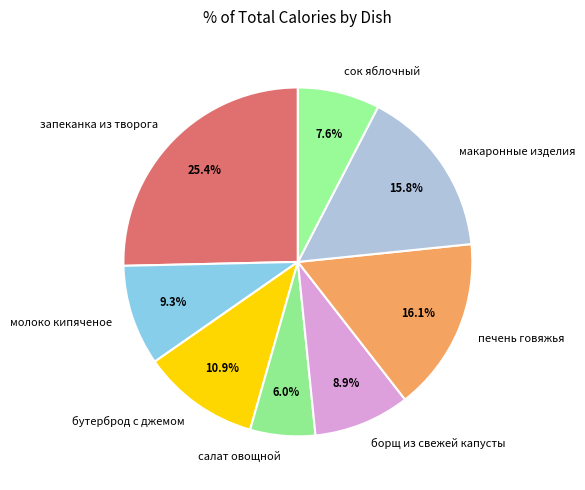

What is the largest slice in the pie chart?

запеканка из творога